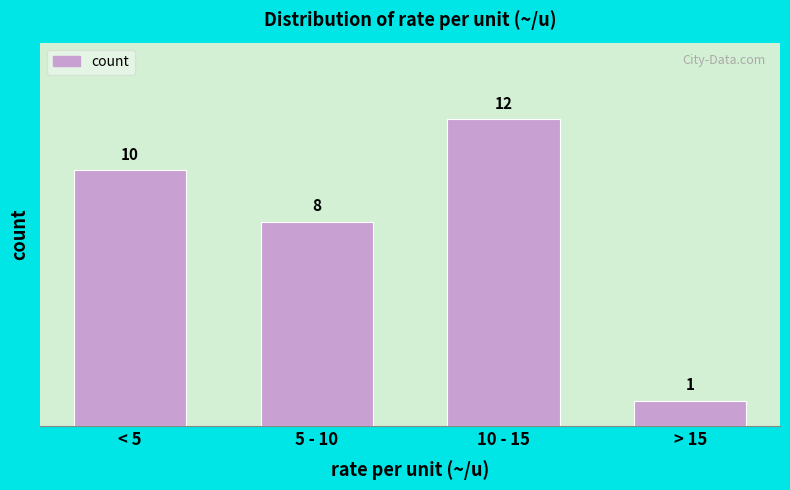

Reading right to left, extract all data points from this chart.

> 15=1	10 - 15=12	5 - 10=8	< 5=10